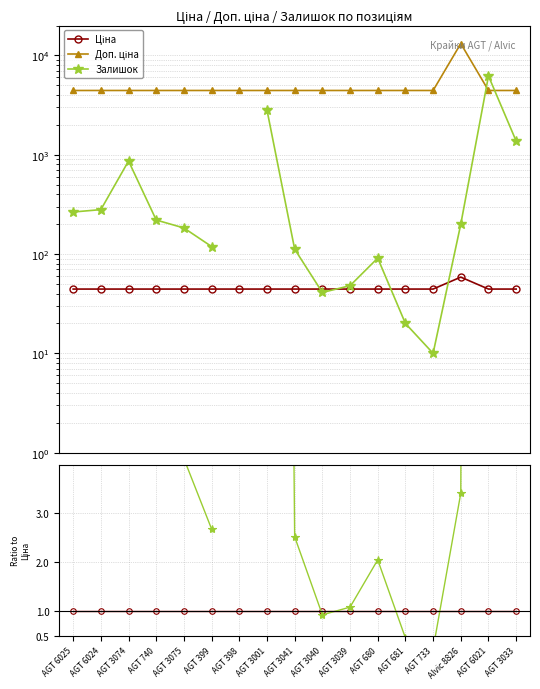

Between AGT 399 and AGT 3039, which series saw the biggest shift?

Залишок